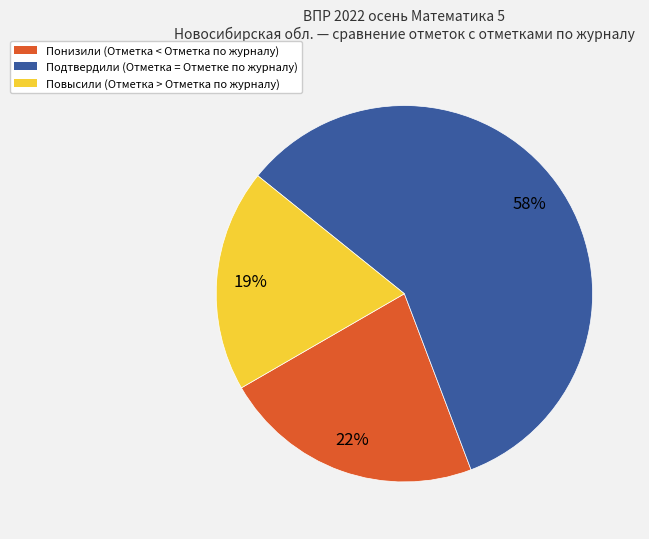

The Подтвердили slice represents 52% of the pie. True or false?

False